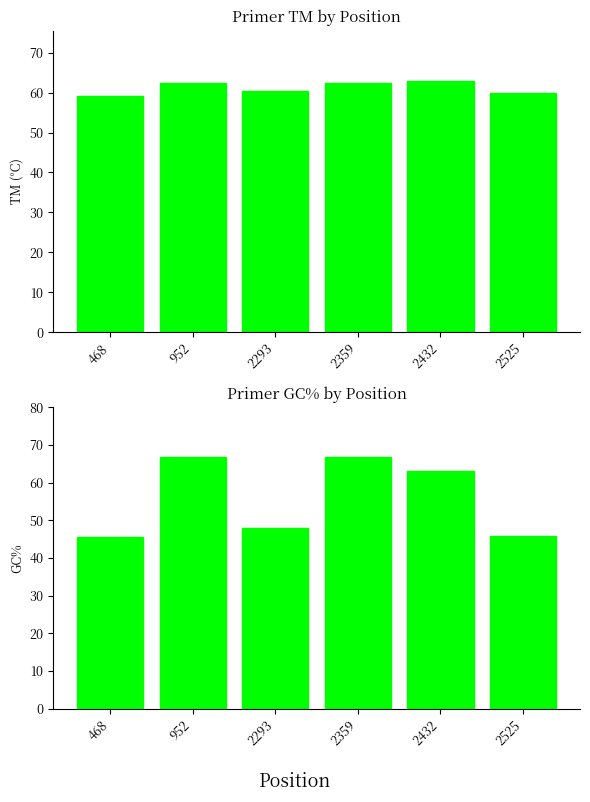

At which category is the sum across all series the highest?

2359